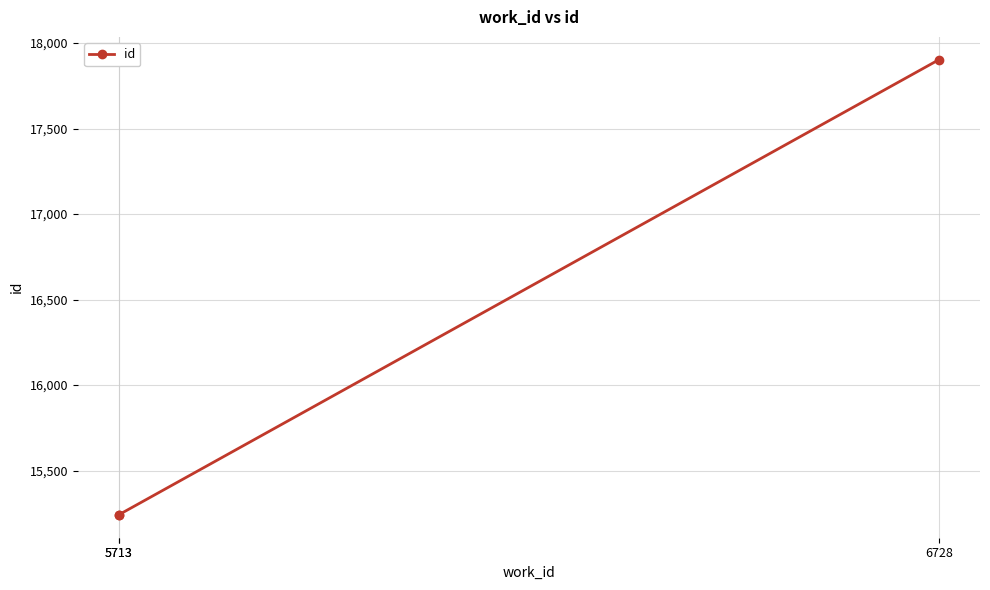

Between 5713 and 6728, which is larger?

6728